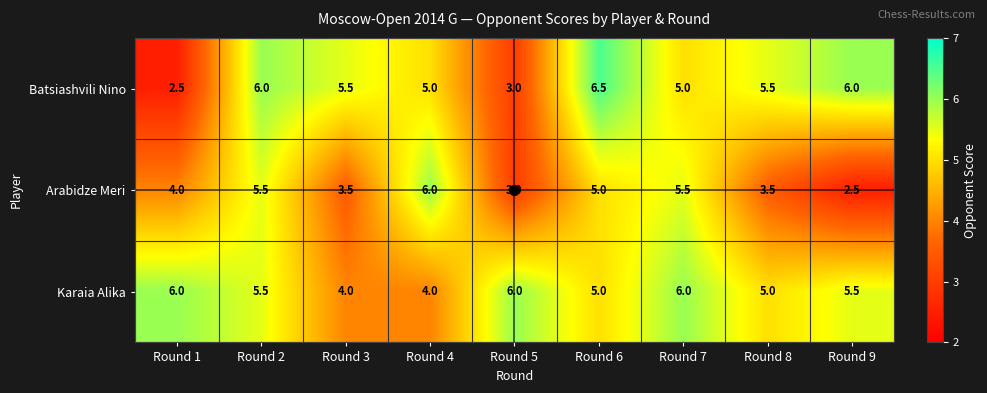

What is the average value of the Batsiashvili Nino series?

5.0